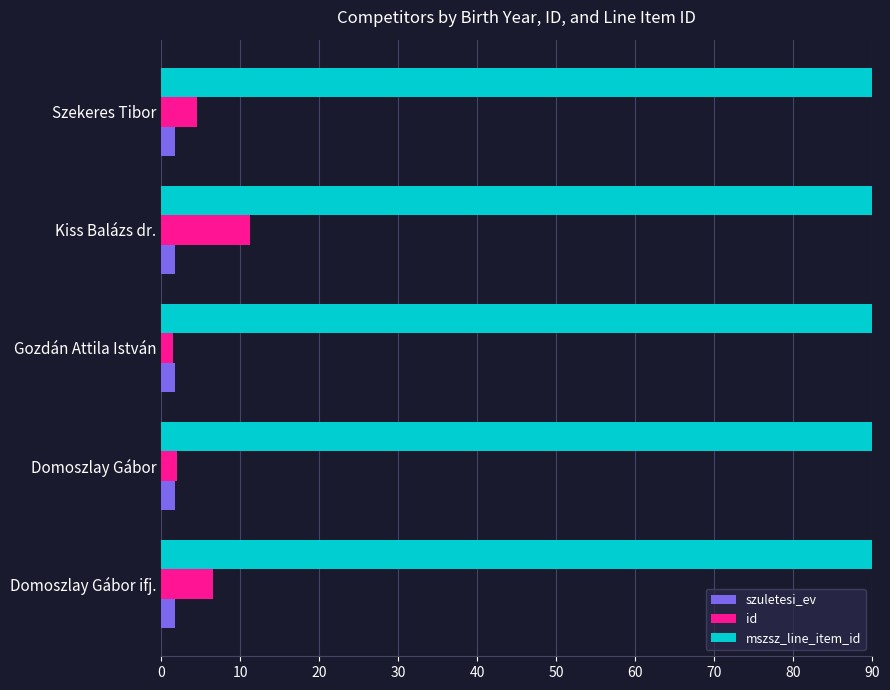

Which series has the largest total across all categories?

mszsz_line_item_id